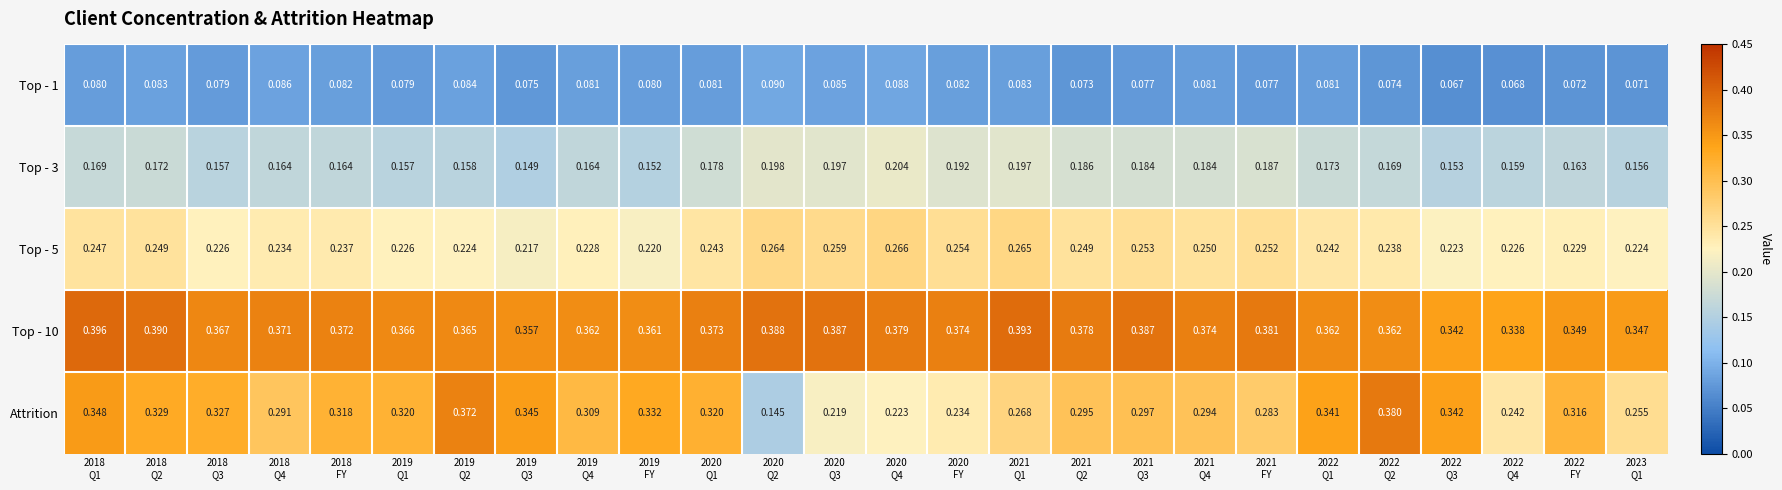

Which series has the largest range (max minus min)?

Attrition